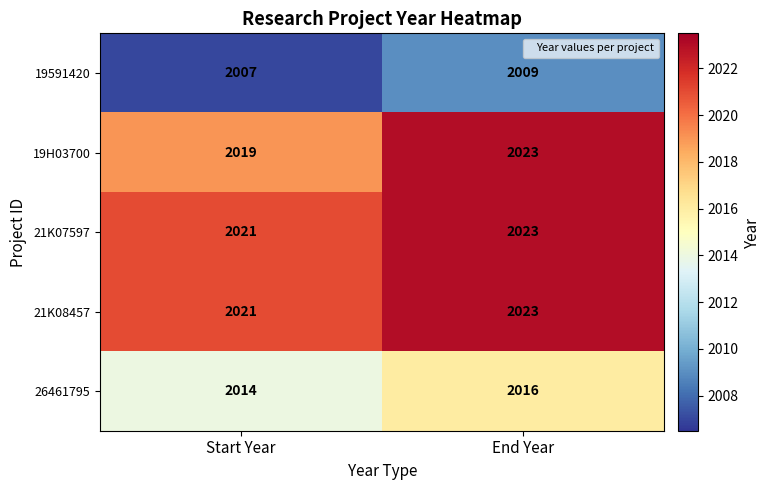

Reading left to right, transcribe all the data shown in this chart.

19591420: Start Year=2007	End Year=2009
19H03700: Start Year=2019	End Year=2023
21K07597: Start Year=2021	End Year=2023
21K08457: Start Year=2021	End Year=2023
26461795: Start Year=2014	End Year=2016